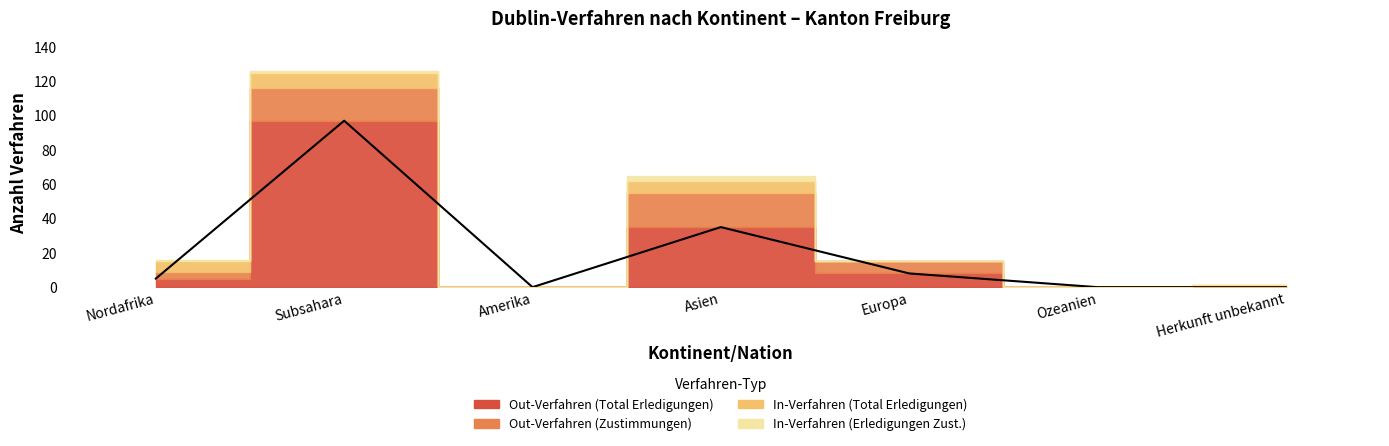

At which category is the sum across all series the highest?

Subsahara